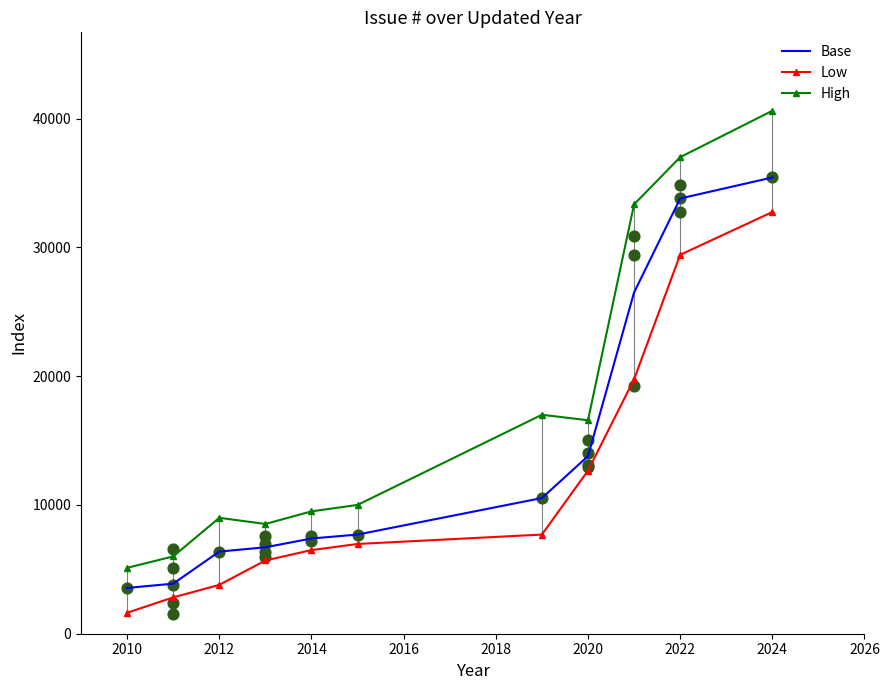

Which category has the lowest value in the Low series?

2010